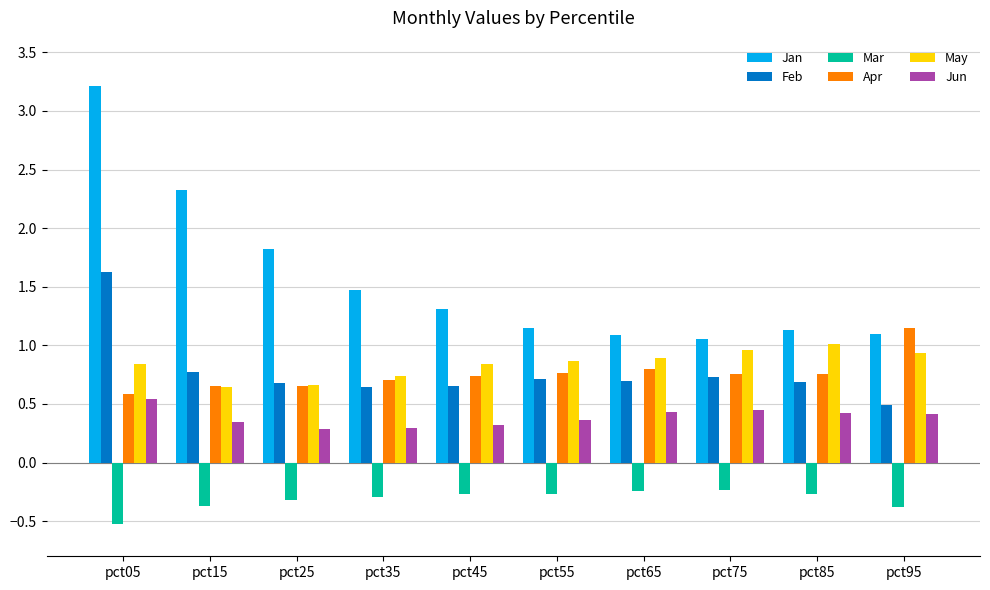

What is the spread (max minus min) of values at pct45?

1.6